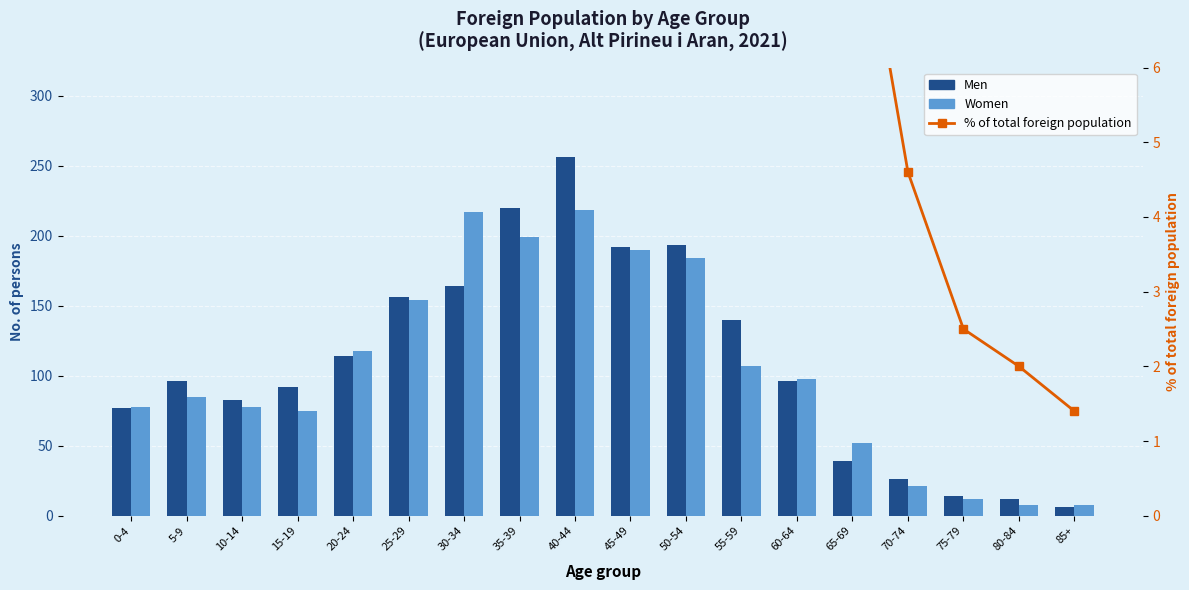

What is the difference between the maximum and second lowest values in the Men series?

244.0